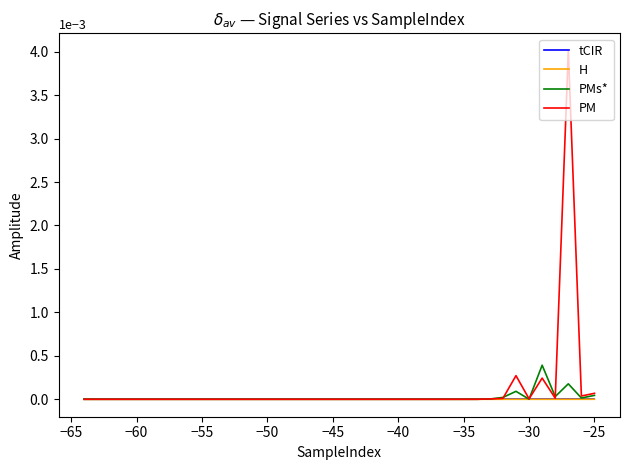

Which series has the largest range (max minus min)?

PM